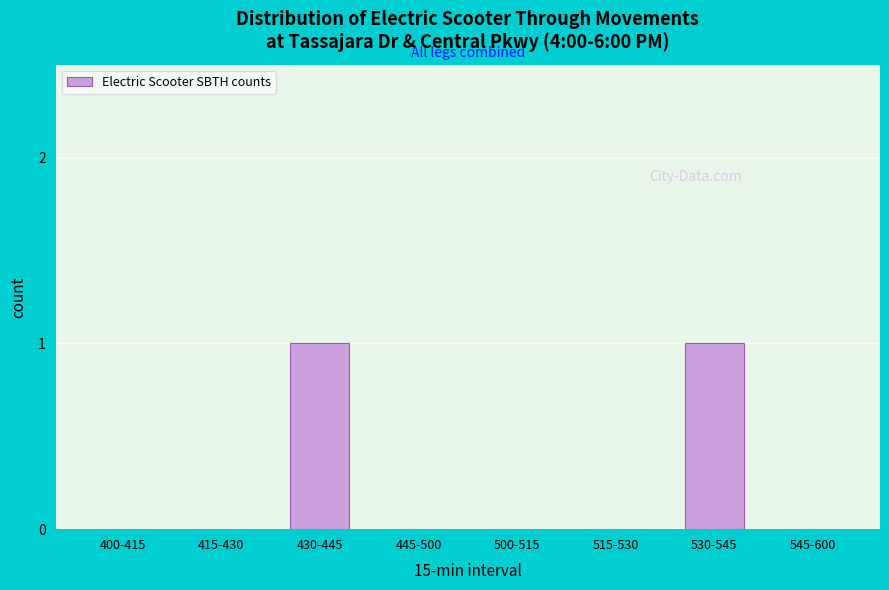

Reading left to right, transcribe all the data shown in this chart.

400-415=0	415-430=0	430-445=1	445-500=0	500-515=0	515-530=0	530-545=1	545-600=0